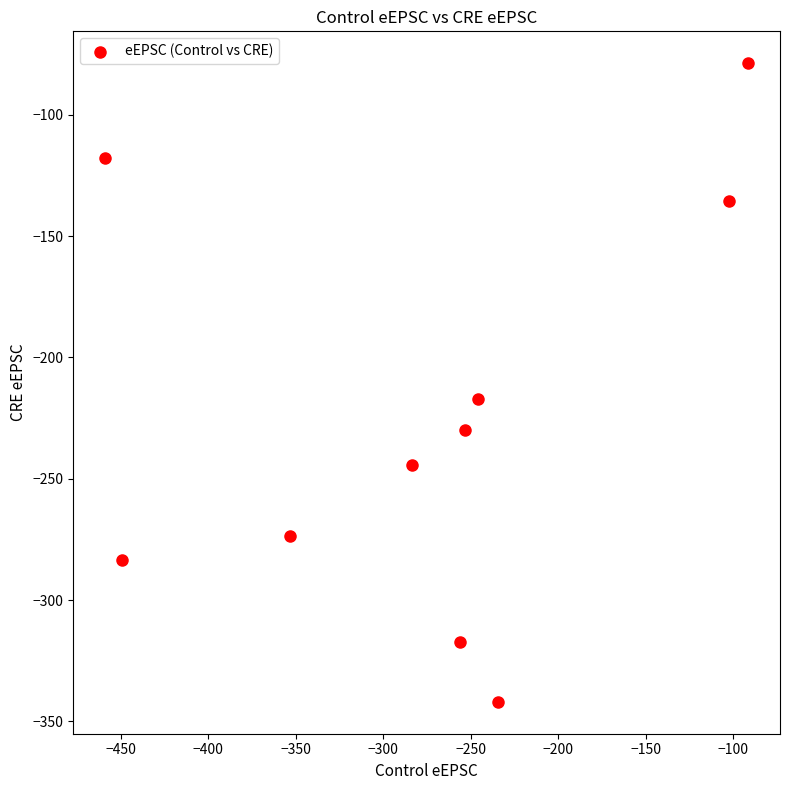

What Y value in the scatter plot is closest to -210?

-217.1